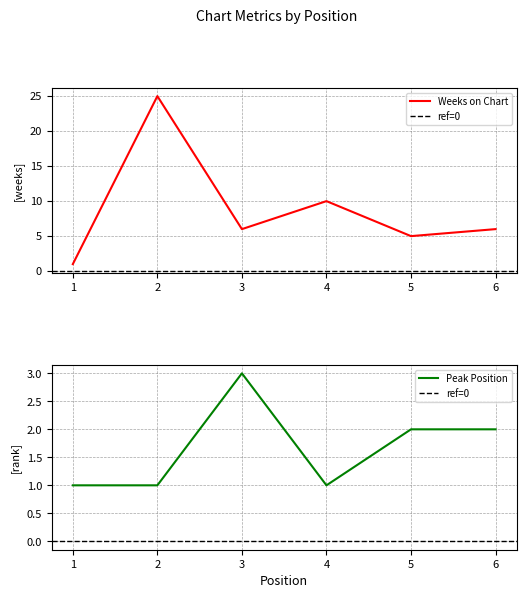

True or false: Weeks on Chart has more than 1 interior local peaks.

True